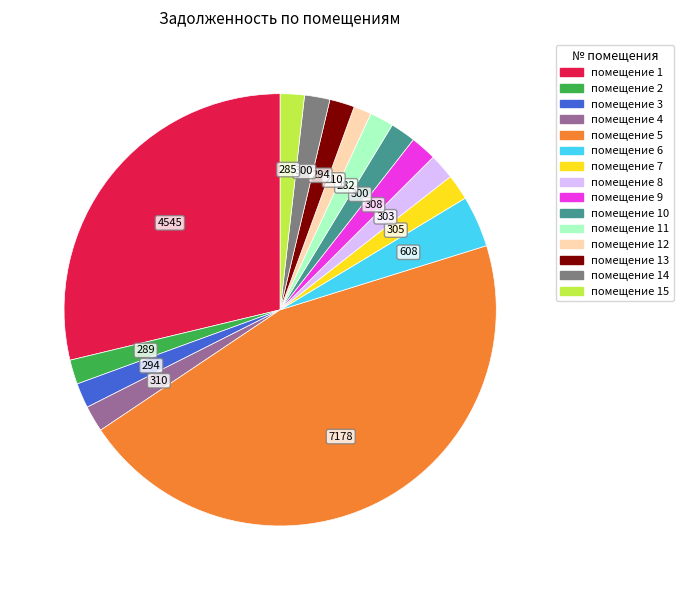

Is there any slice that represents more than half of the pie?

No